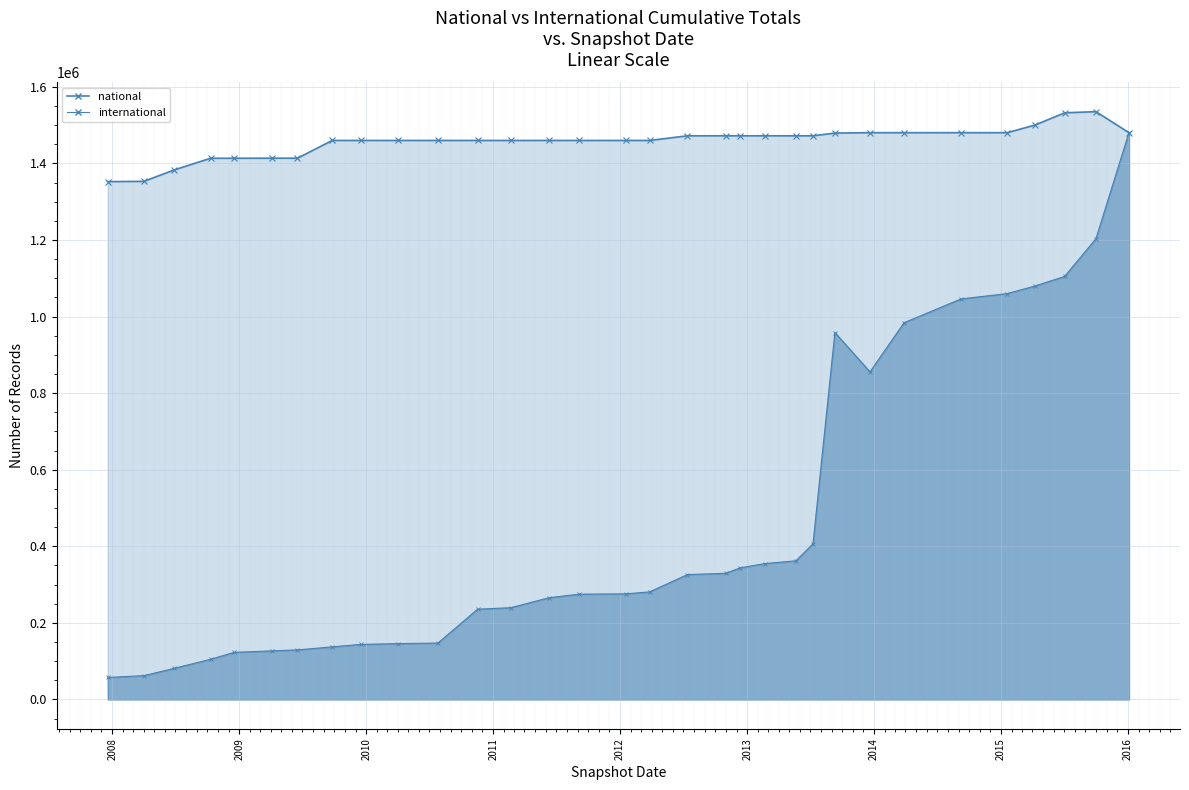

Reading left to right, extract all data points from this chart.

international: 57565	62140	81280	104928	123042	126984	129517	137396	143834	145887	147339	235742	239729	265624	275098	275833	281047	326177	329544	343649	354860	362227	406487	958460	855794	984033	1046279	1060141	1080101	1105086	1203416	1480504
national: 1352694	1353350	1383158	1413732	1413732	1413876	1413876	1460226	1460226	1460226	1460226	1460226	1460226	1460226	1460226	1460226	1460226	1472348	1472348	1472348	1472348	1472348	1472348	1479485	1480504	1480504	1480504	1480504	1500506	1532410	1535400	1480504